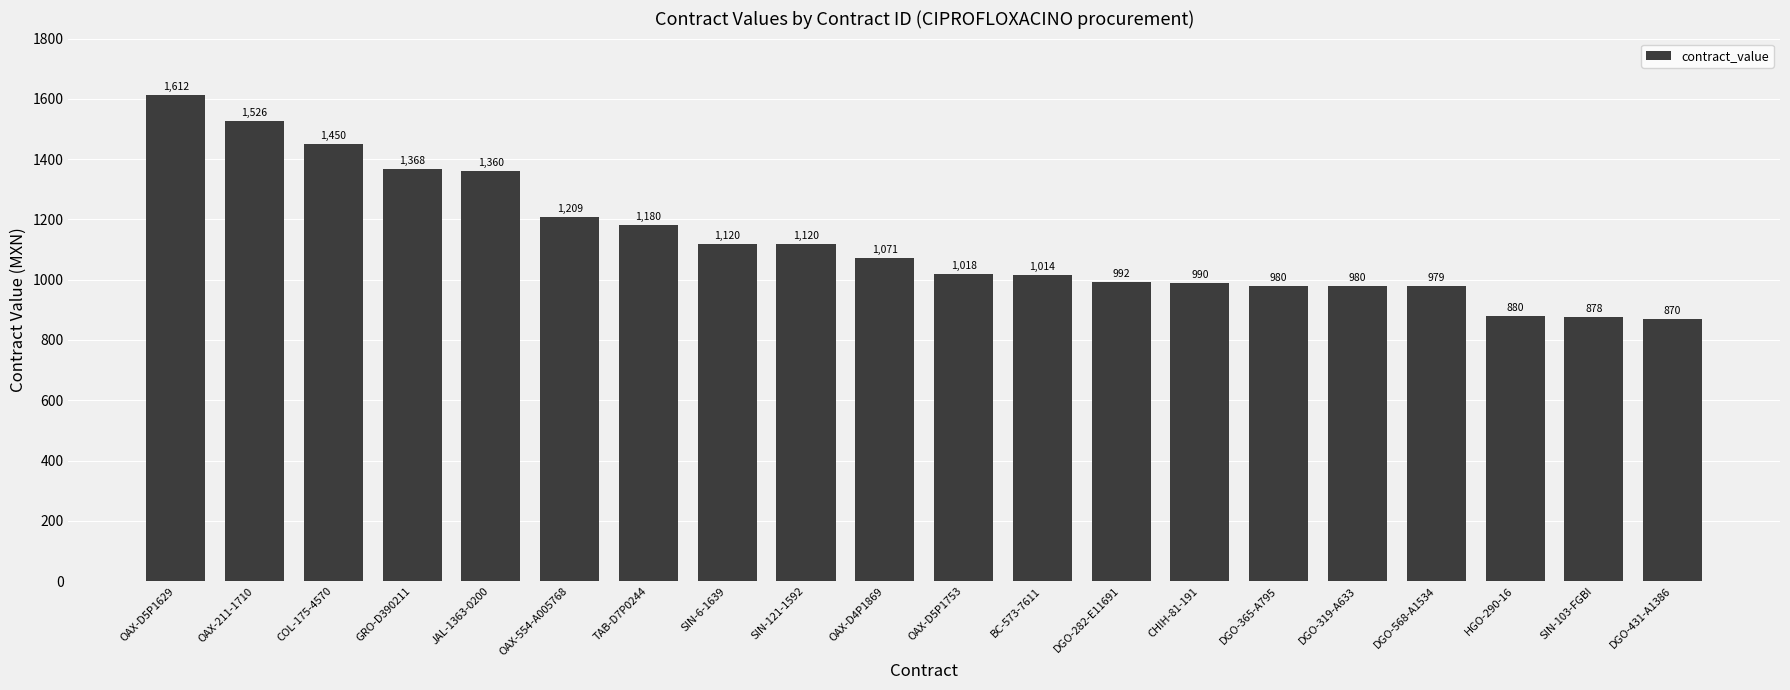

The value at COL-175-4570 is 812.5. True or false?

False